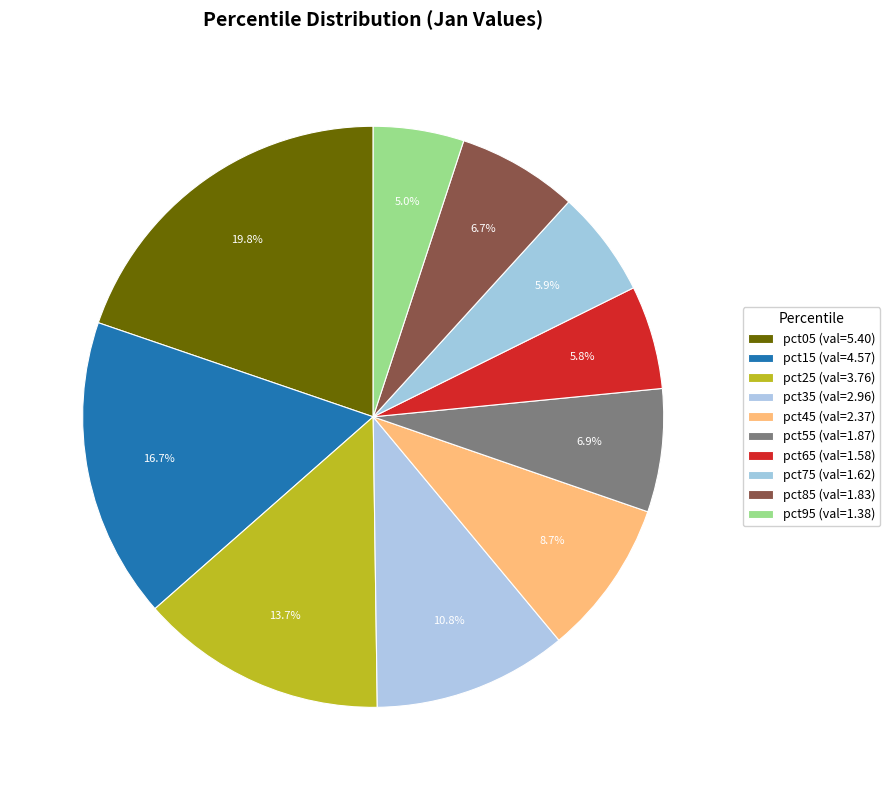

To the nearest percent, what percentage of the pie is pct45?

9%